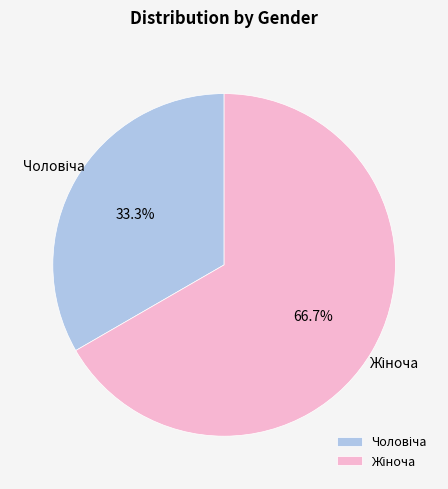

Does any single category account for the majority?

Yes